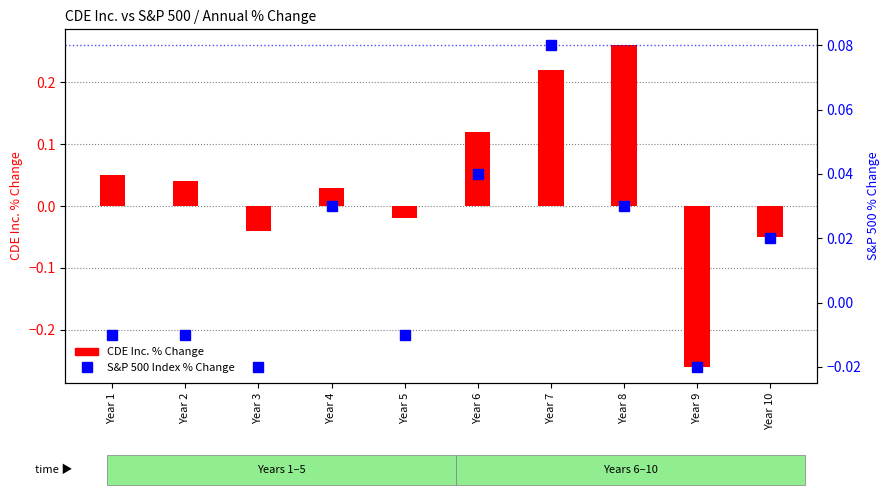

Between Year 3 and Year 6, which series saw the biggest shift?

CDE Inc. % Change